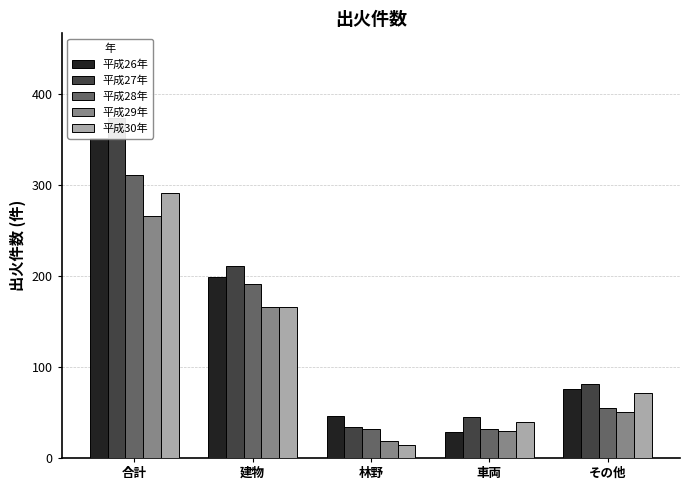

What is the average value of the 平成30年 series?

116